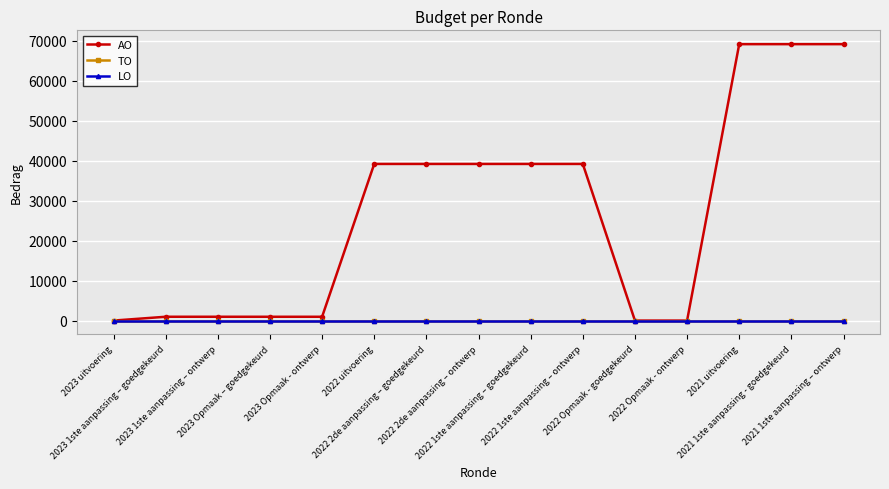

Does the chart display data point markers on the line(s)?

Yes